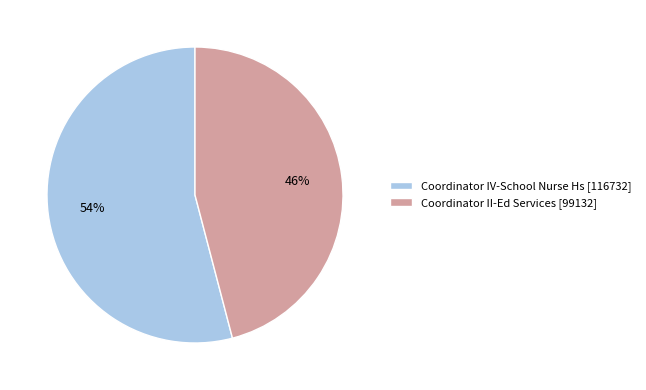

How many slices are in this pie chart?

2